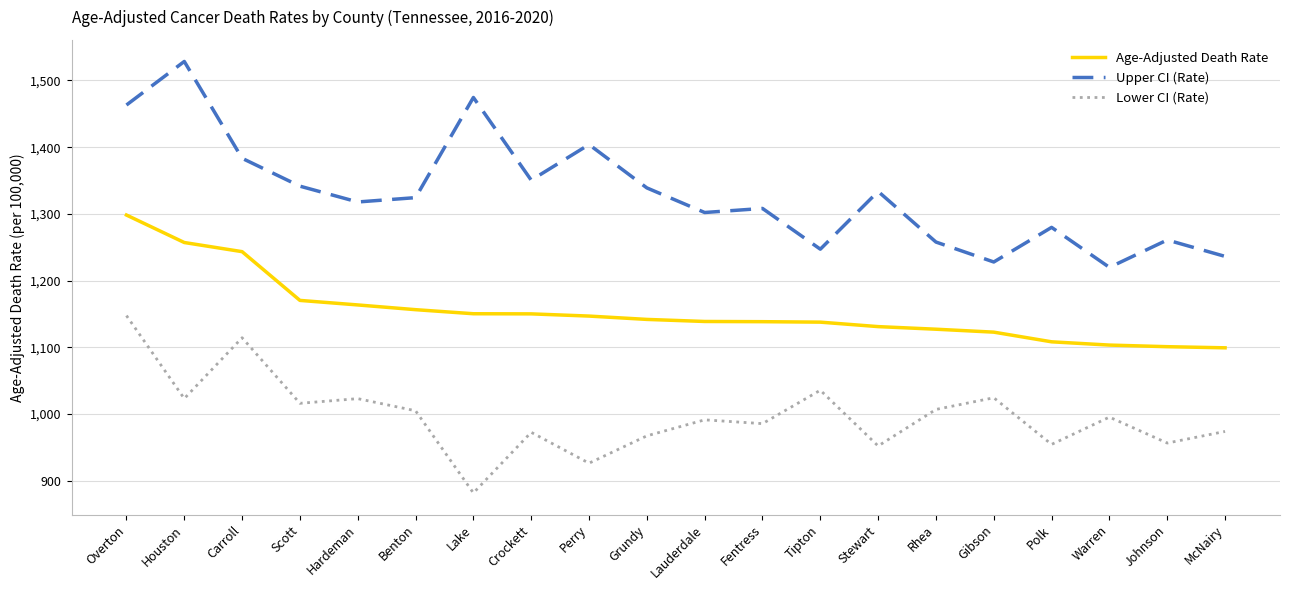

Rank the series at Stewart from highest to lowest value.

Upper CI (Rate), Age-Adjusted Death Rate, Lower CI (Rate)